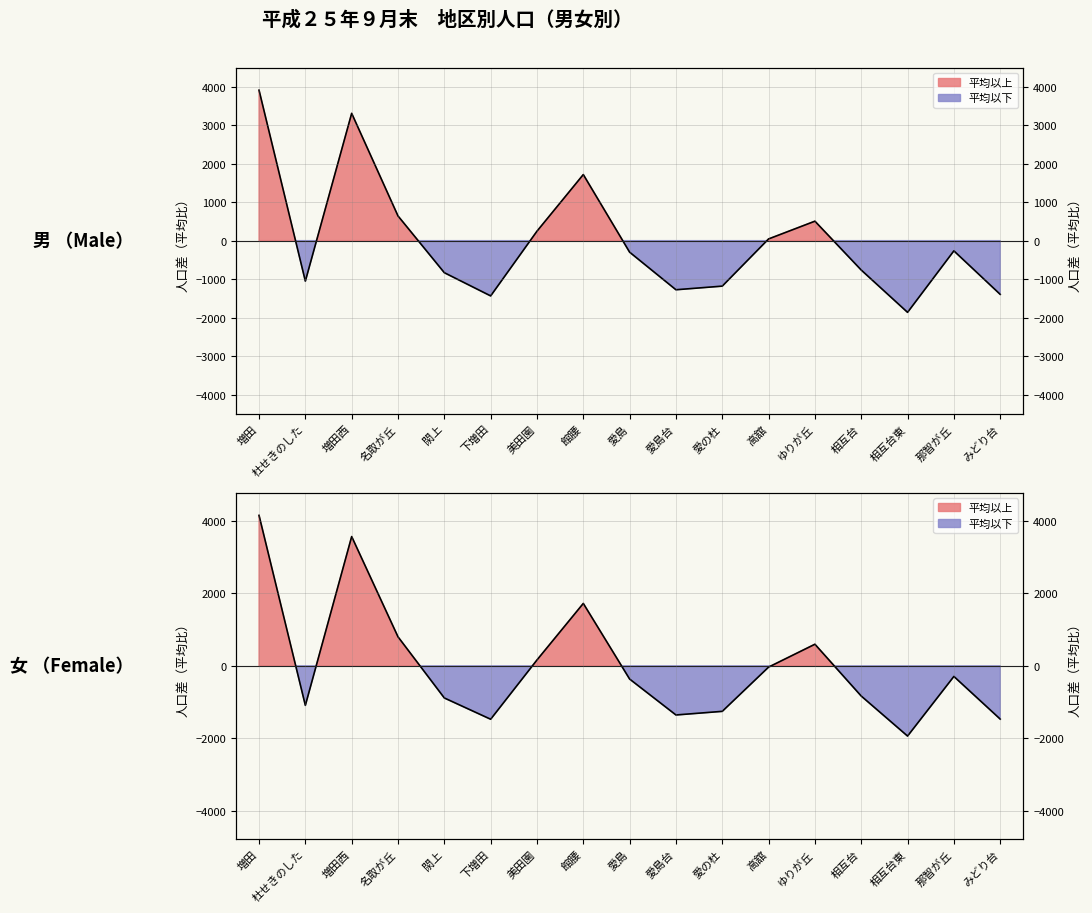

What is the label of the 13th point from the left?

ゆりが丘